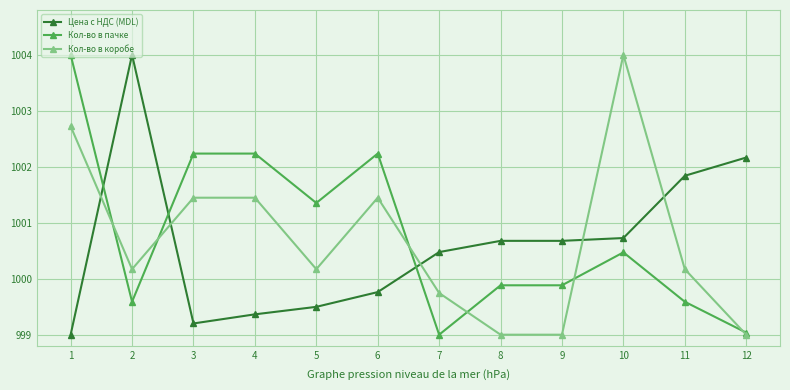

Which series ends up on top after the final intersection of Кол-во в пачке and Цена с НДС (MDL)?

Цена с НДС (MDL)